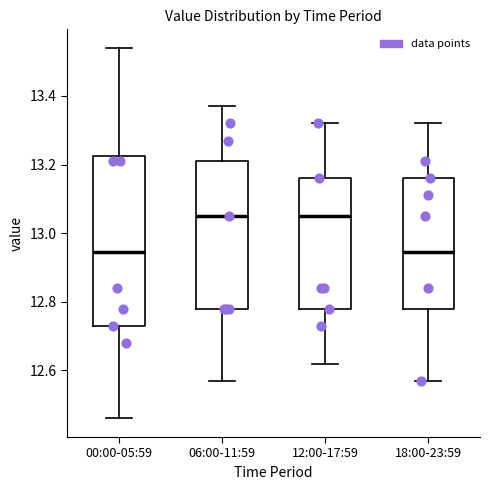

Where is the lower edge of the box for 12:00-17:59 on the y-axis? The values are not printed on the chart, so give them approximately, as read against the axis.

12.78